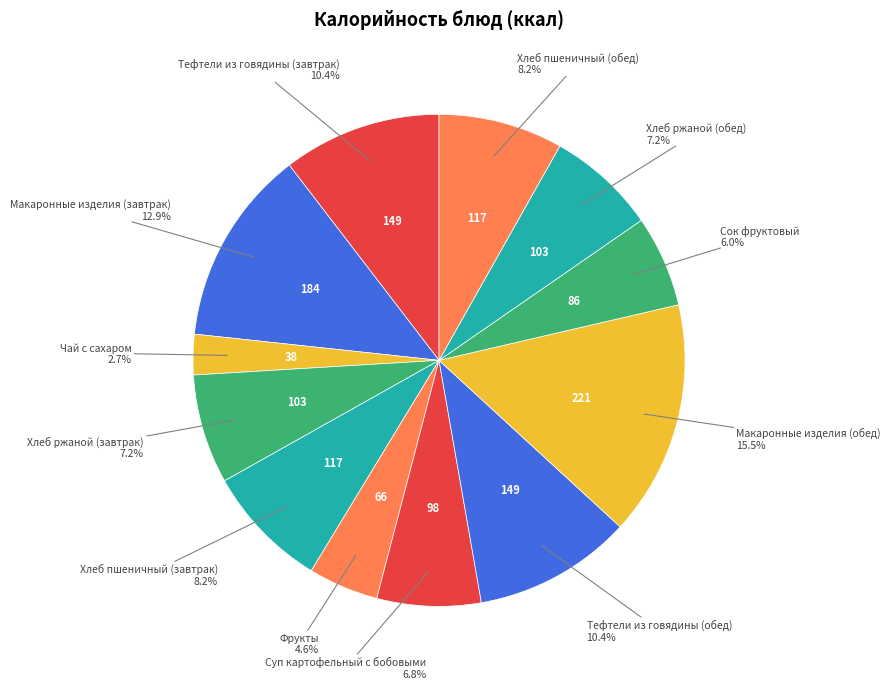

To the nearest percent, what percentage of the pie is Сок фруктовый?

6%